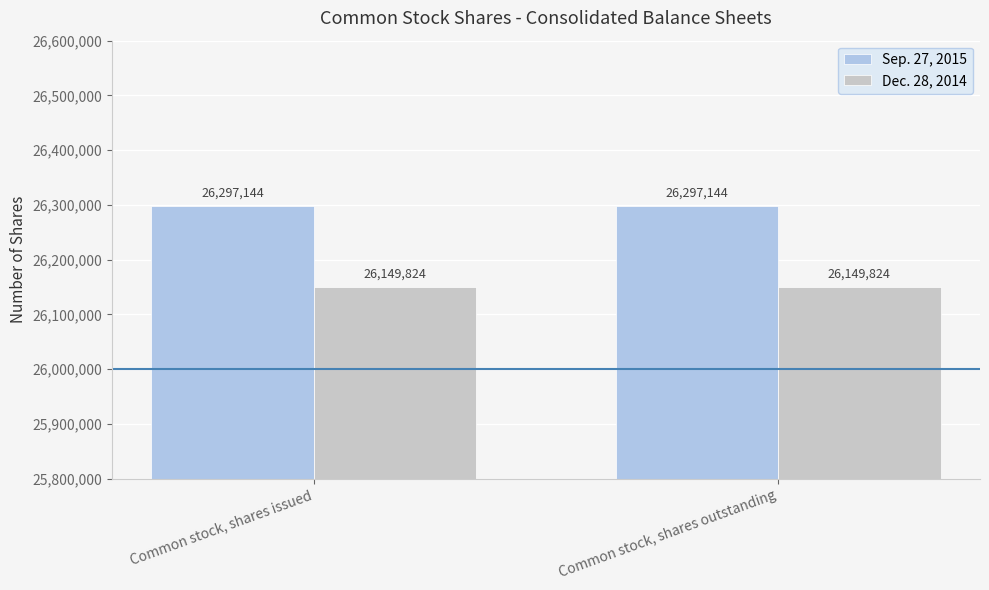

The value of Dec. 28, 2014 at Common stock, shares issued is 26149824. True or false?

True